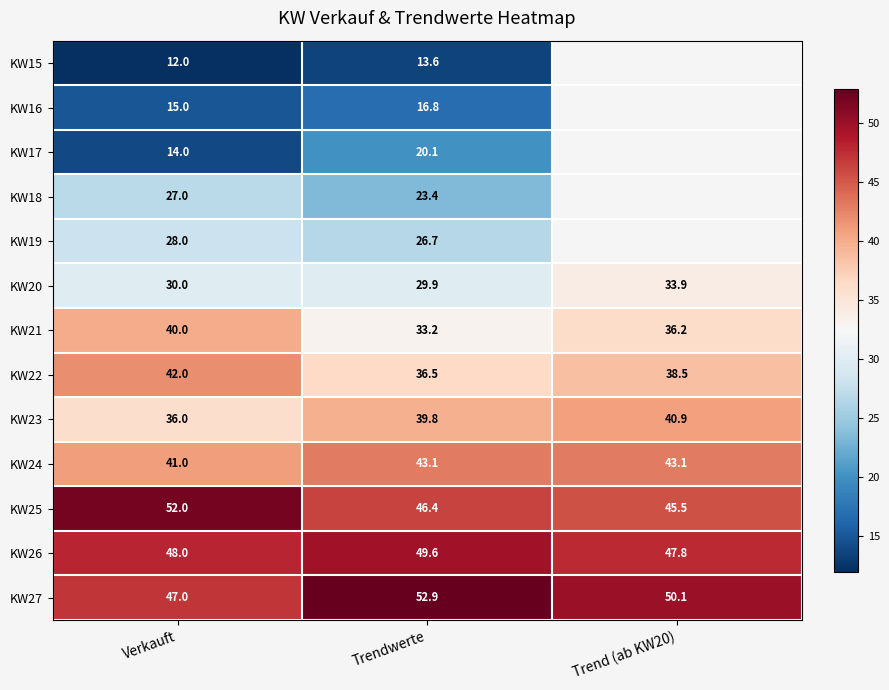

At how many categories does at least one series exceed 52?

1